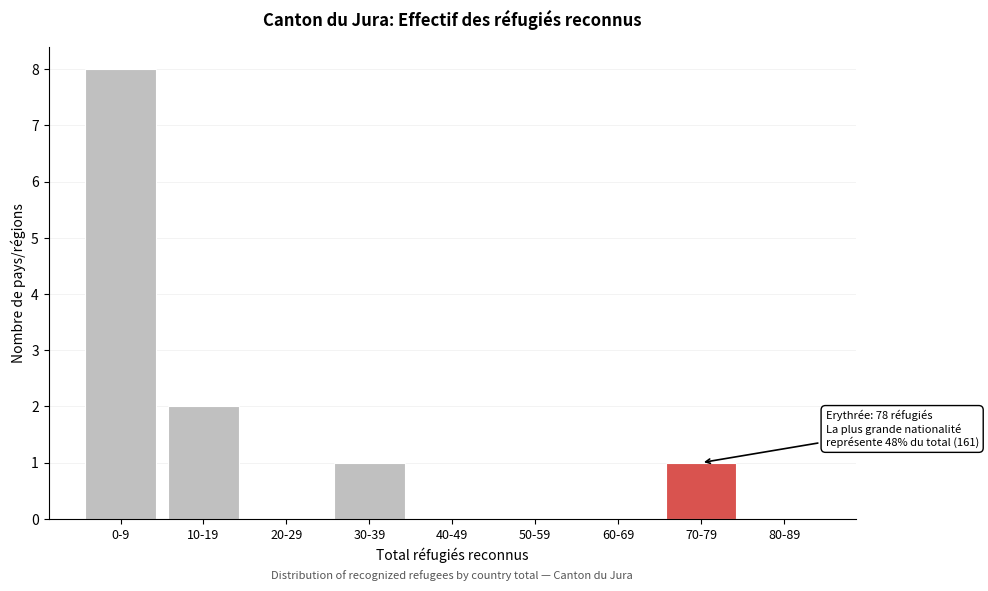

Reading left to right, list all the values displayed in this chart.

0-9=8	10-19=2	20-29=0	30-39=1	40-49=0	50-59=0	60-69=0	70-79=1	80-89=0